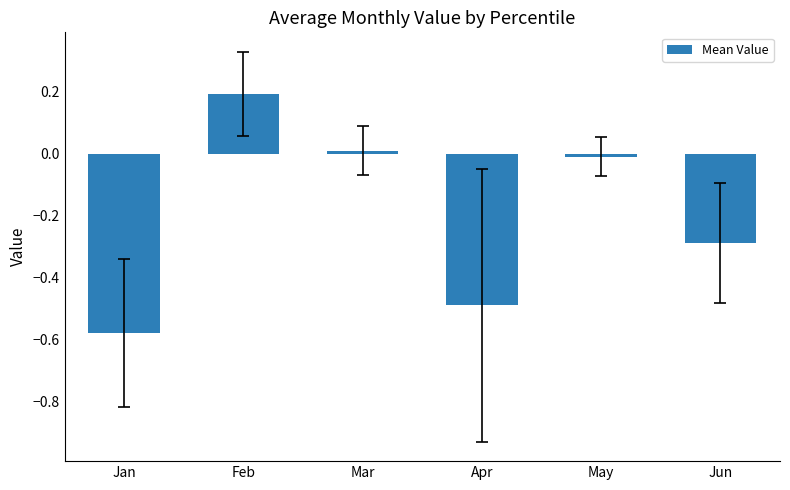

What is the sum of the values at Feb and Mar?

0.2